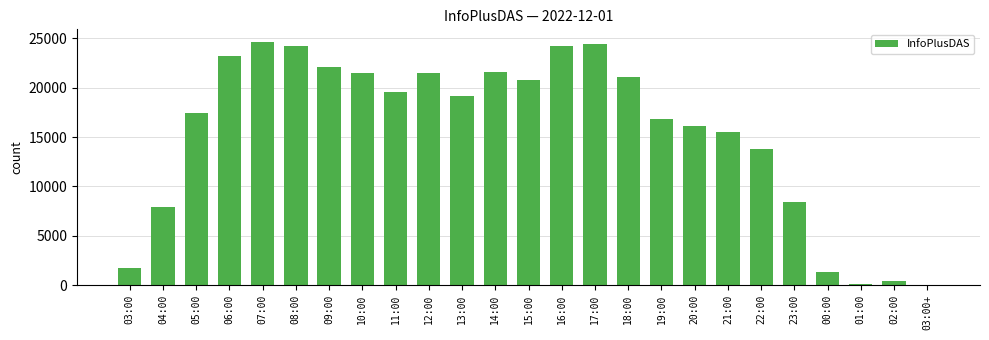

Approximately how many times larger is the value at 21:00 compared to 08:00?

0.6